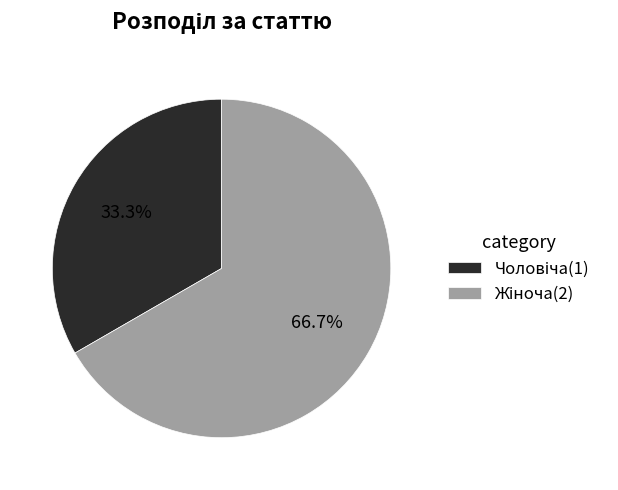

Is there any slice that represents more than half of the pie?

Yes